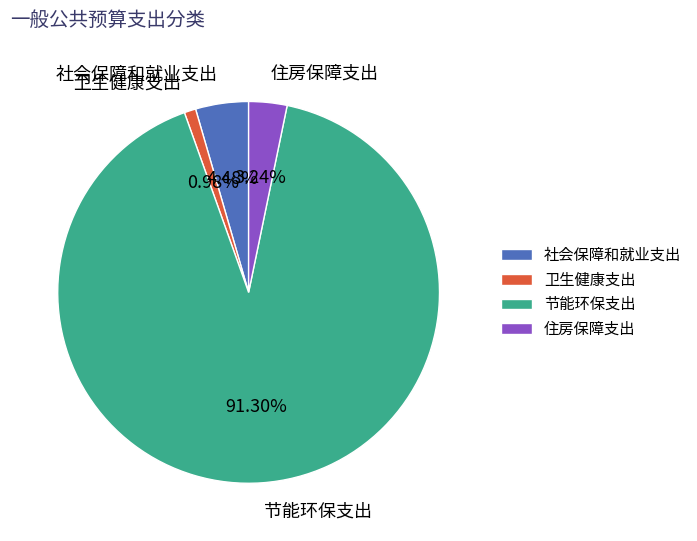

What percentage is the 社会保障和就业支出 slice, to the nearest percent?

4%